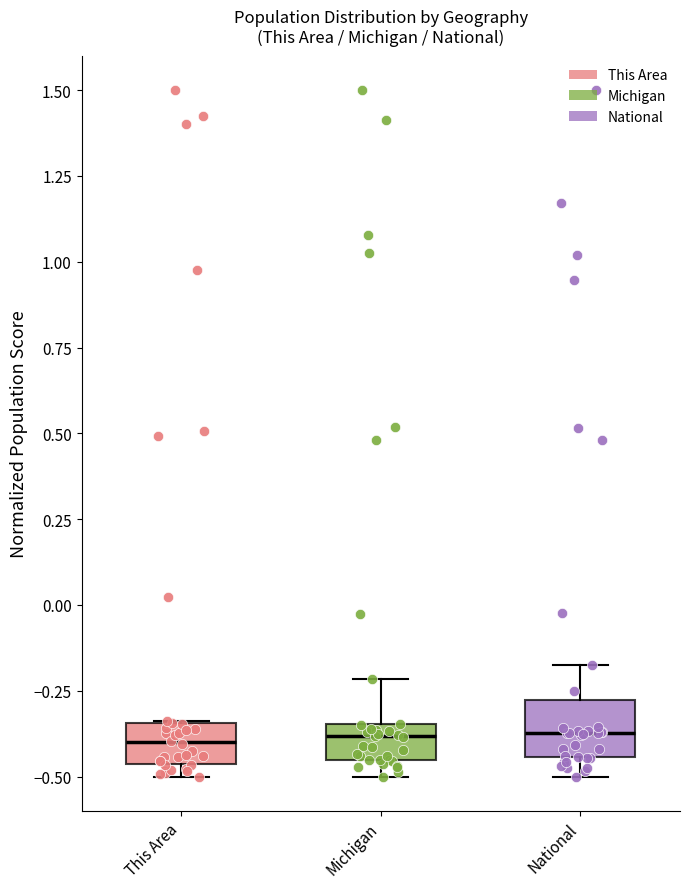

Reading left to right, read every box against the y-axis: the position of its median line, the range the box covers, and the ends of its whiskers. The values are not printed on the chart, so give them approximately, as read against the axis.

This Area: median -0.40, box -0.45 to -0.35, whiskers -0.50 to -0.35
Michigan: median -0.40, box -0.45 to -0.35, whiskers -0.50 to -0.20
National: median -0.35, box -0.45 to -0.30, whiskers -0.50 to -0.20